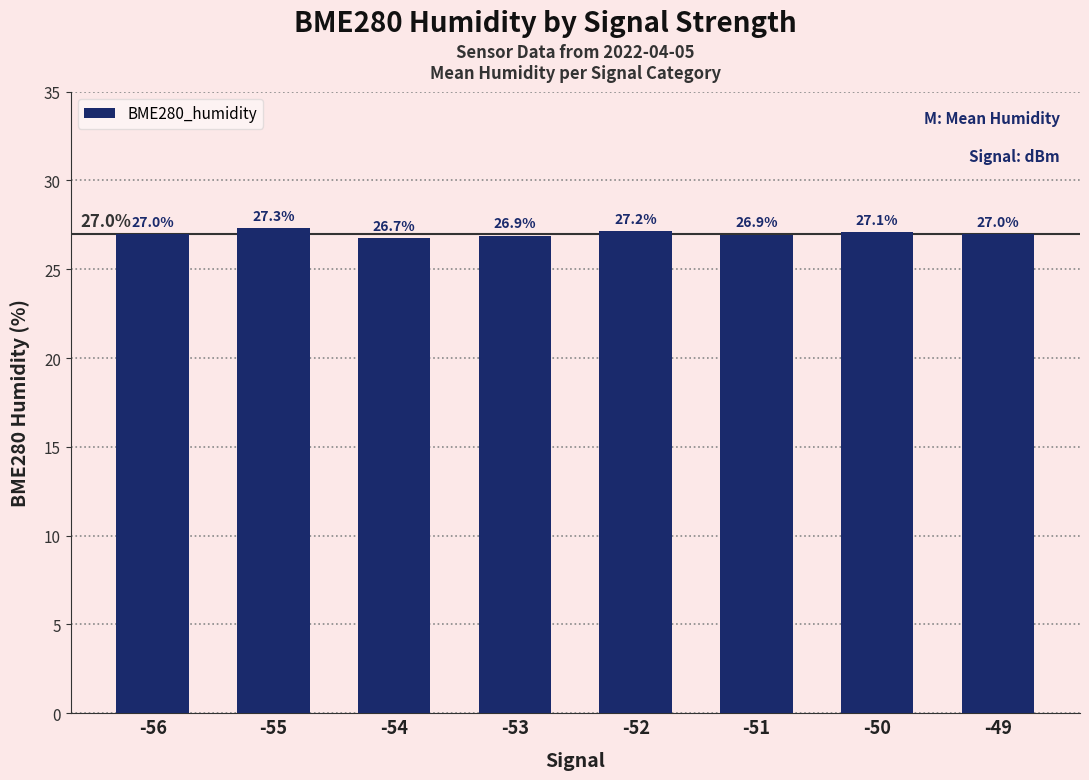

What is the value of the 3rd bar from the left?

26.7